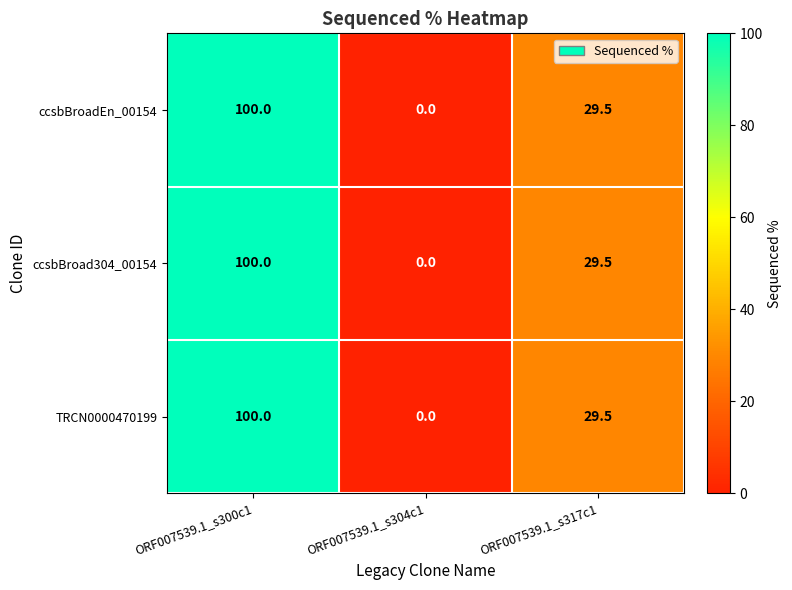

List the labels in order of TRCN0000470199 value, smallest first.

ORF007539.1_s304c1, ORF007539.1_s317c1, ORF007539.1_s300c1